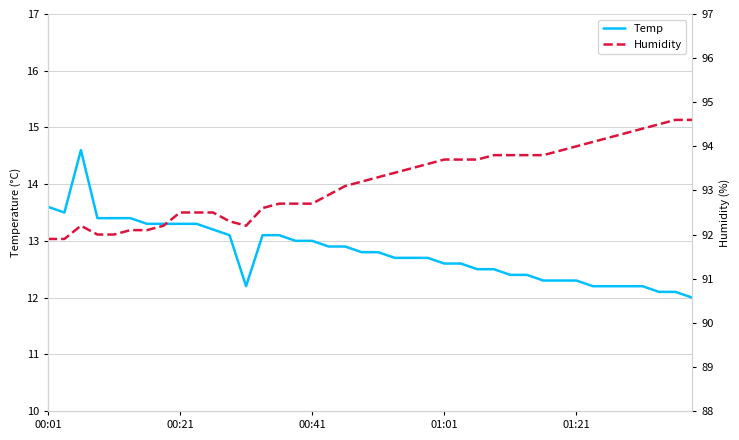

List the series in order of their peak value, lowest first.

Temp, Humidity